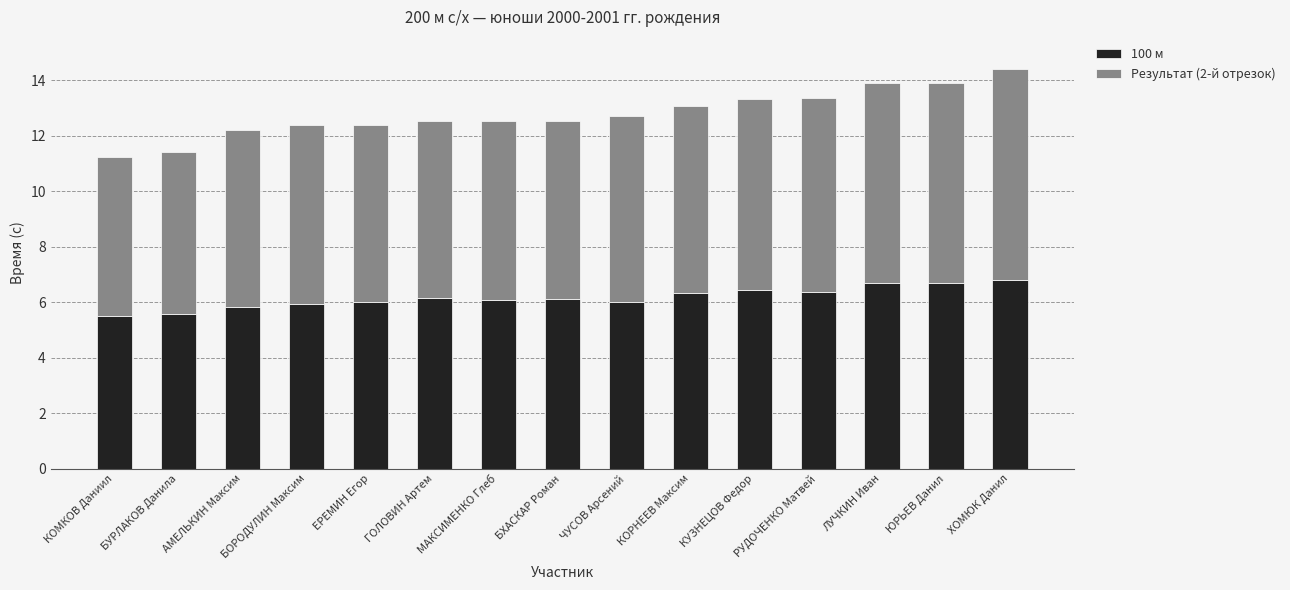

What is the difference between the 100 м values at ХОМЮК Данил and БХАСКАР Роман?

0.7